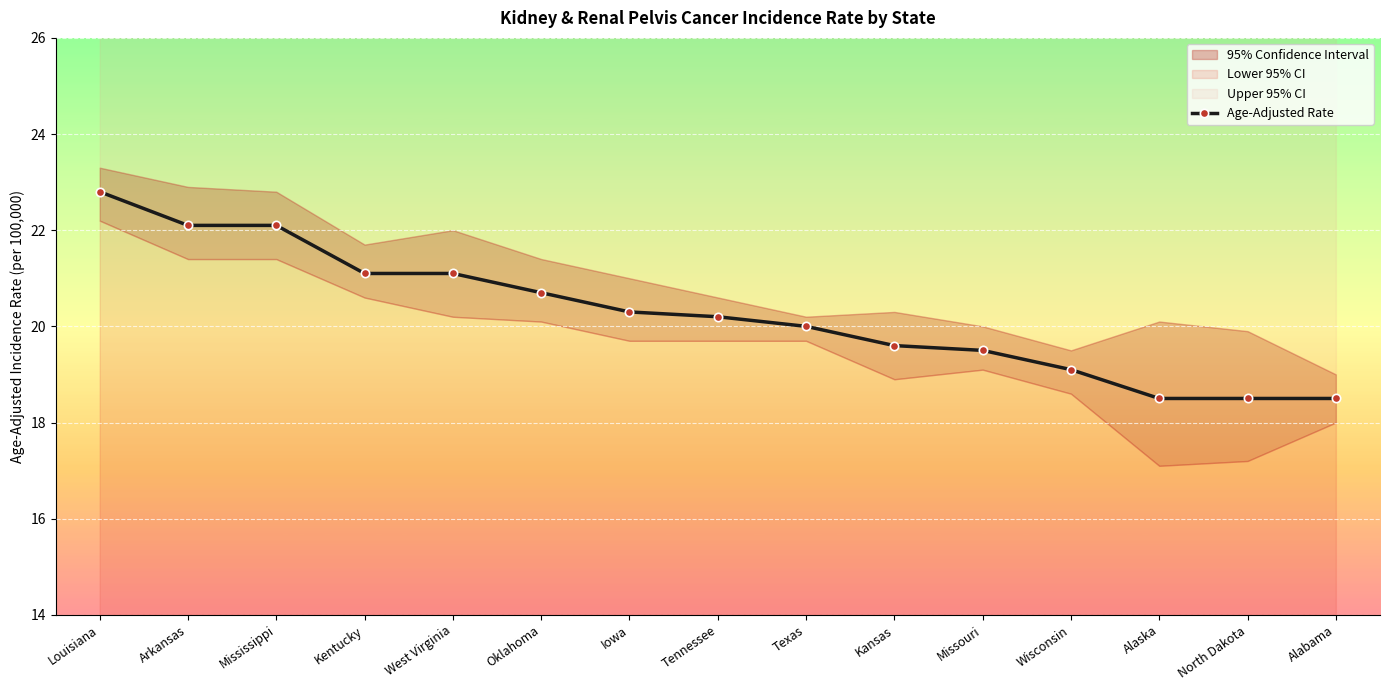

Reading left to right, list all the values displayed in this chart.

Louisiana=22.8	Arkansas=22.1	Mississippi=22.1	Kentucky=21.1	West Virginia=21.1	Oklahoma=20.7	Iowa=20.3	Tennessee=20.2	Texas=20.0	Kansas=19.6	Missouri=19.5	Wisconsin=19.1	Alaska=18.5	North Dakota=18.5	Alabama=18.5